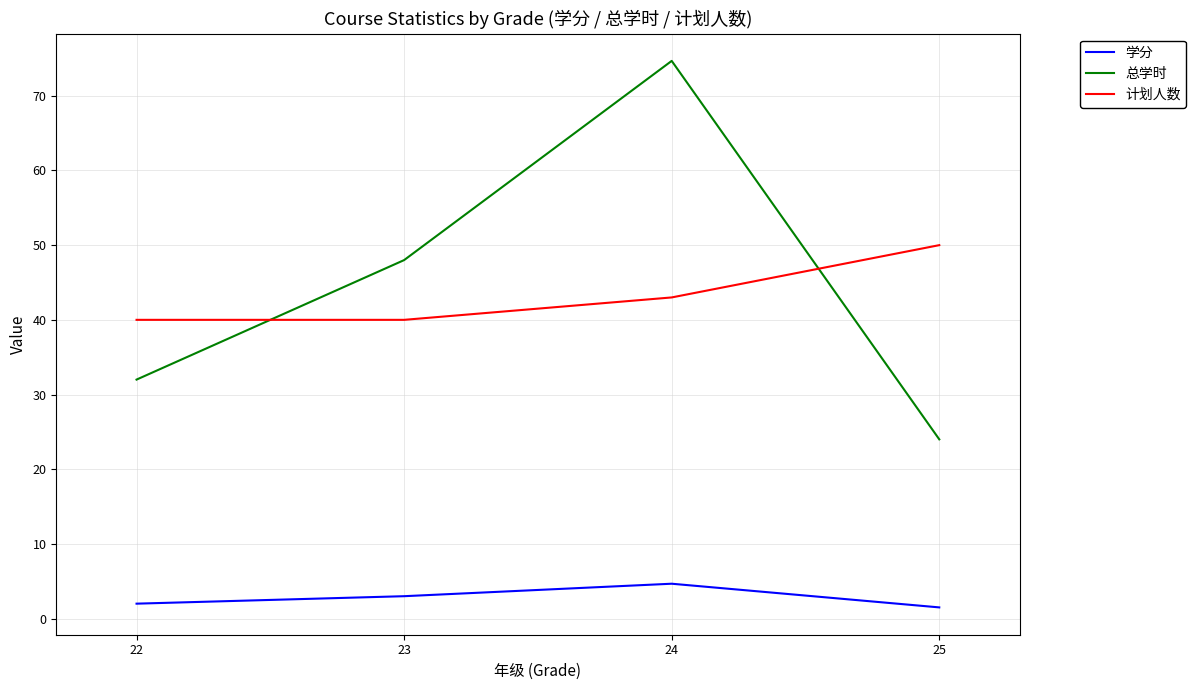

What is the approximate value of 学分 at 23?

3.0